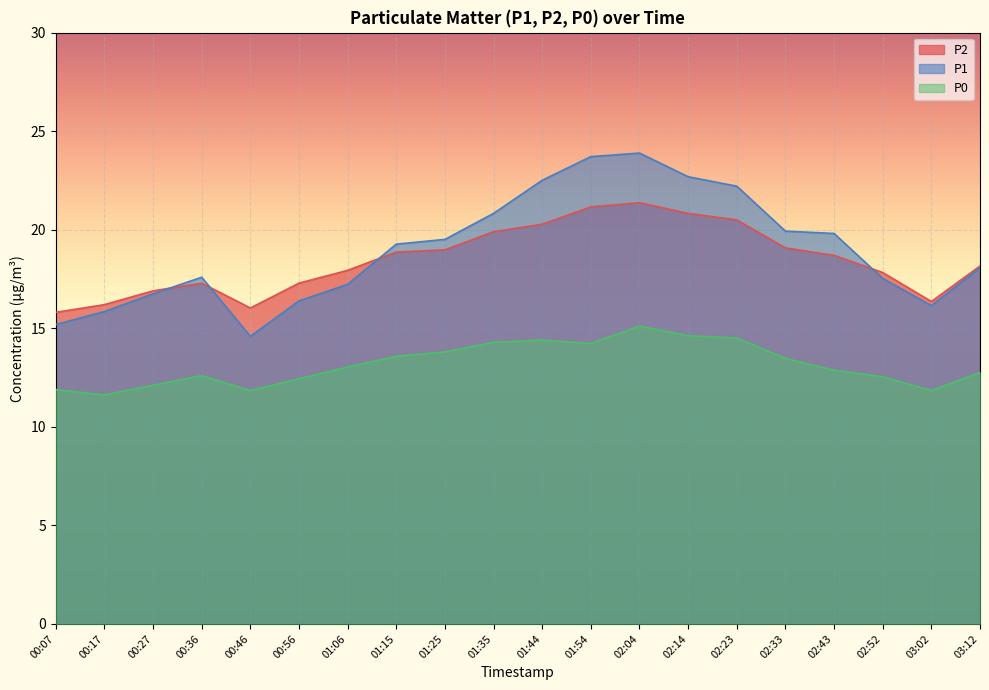

In P2, how many points are higher than both neighbors (excluding endpoints)?

2